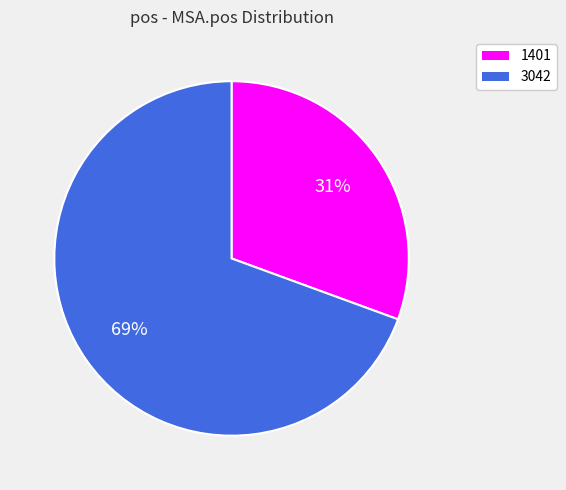

To the nearest percent, what portion does 3042 represent?

69%